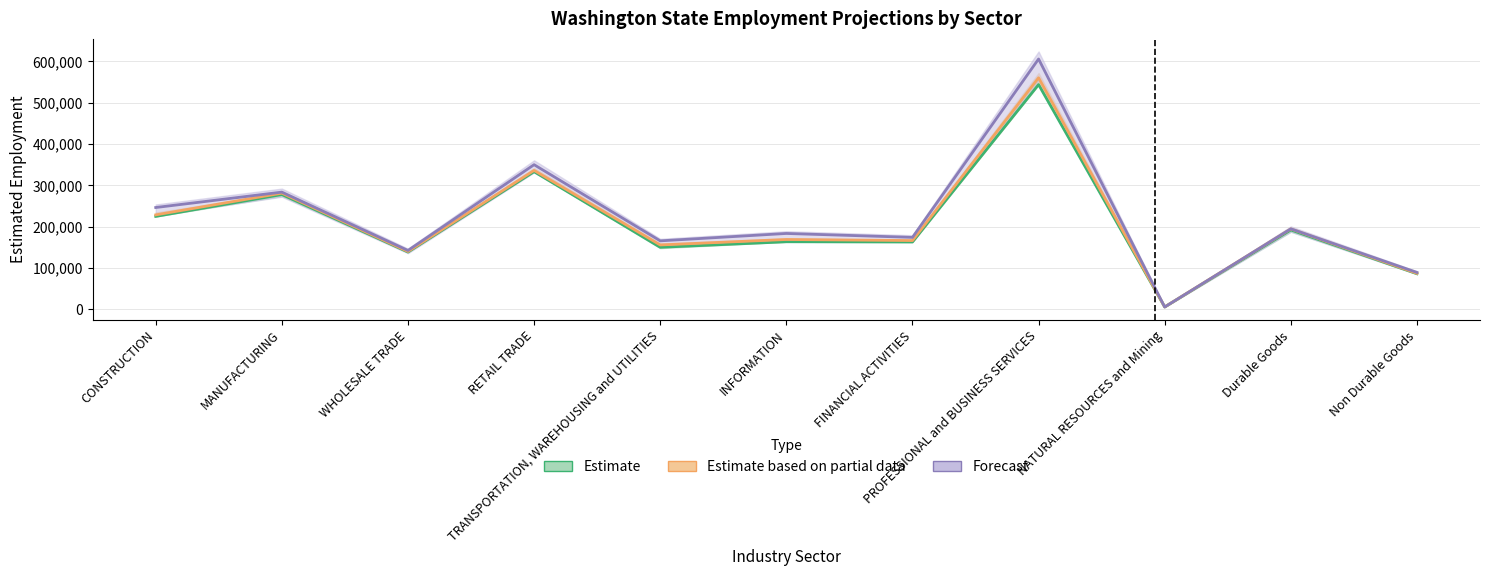

Rank the series by their average value, from highest to lowest.

Forecast, Estimate based on partial data, Estimate